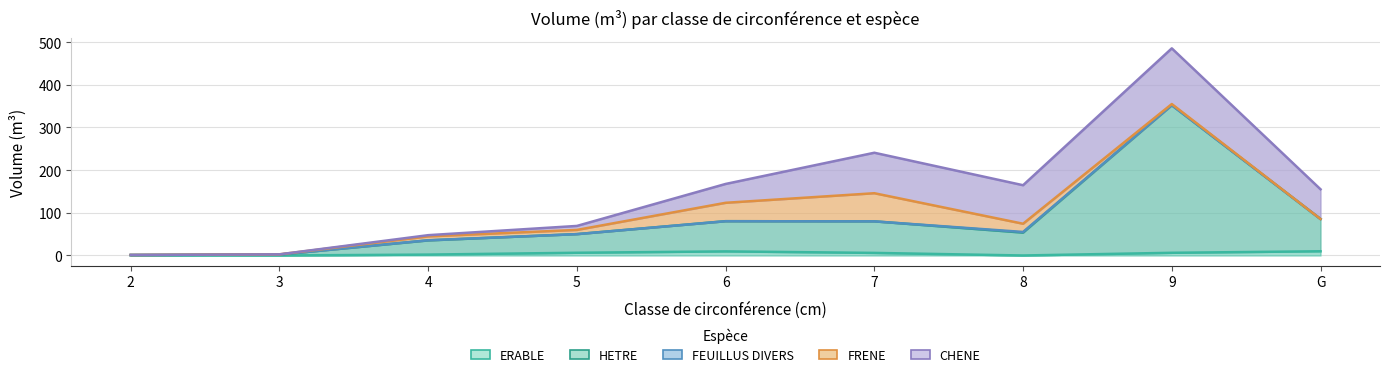

True or false: CHENE and ERABLE cross at least once.

False